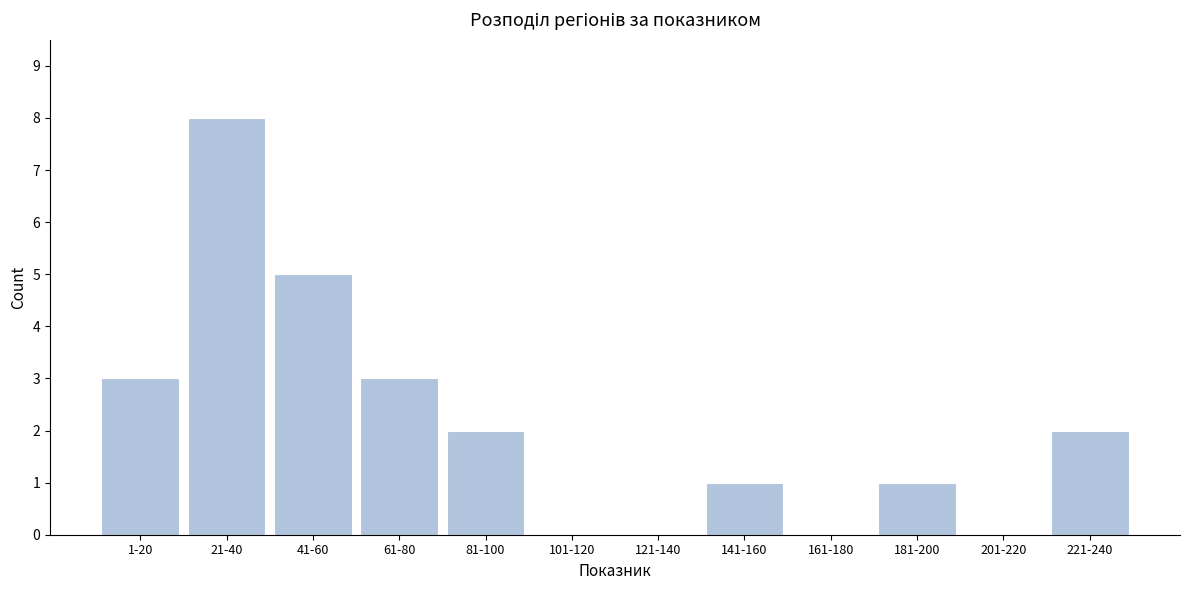

Reading right to left, transcribe all the data shown in this chart.

221-240=2	201-220=0	181-200=1	161-180=0	141-160=1	121-140=0	101-120=0	81-100=2	61-80=3	41-60=5	21-40=8	1-20=3